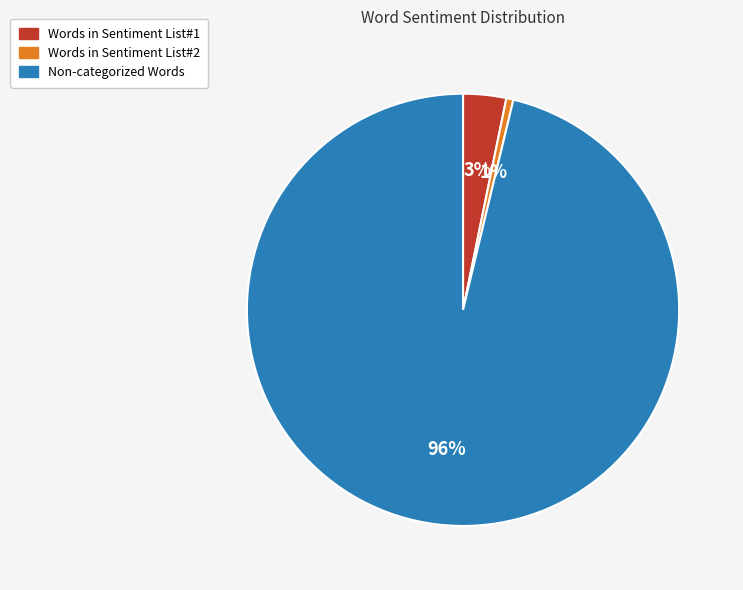

Which slice is the largest?

Non-categorized Words